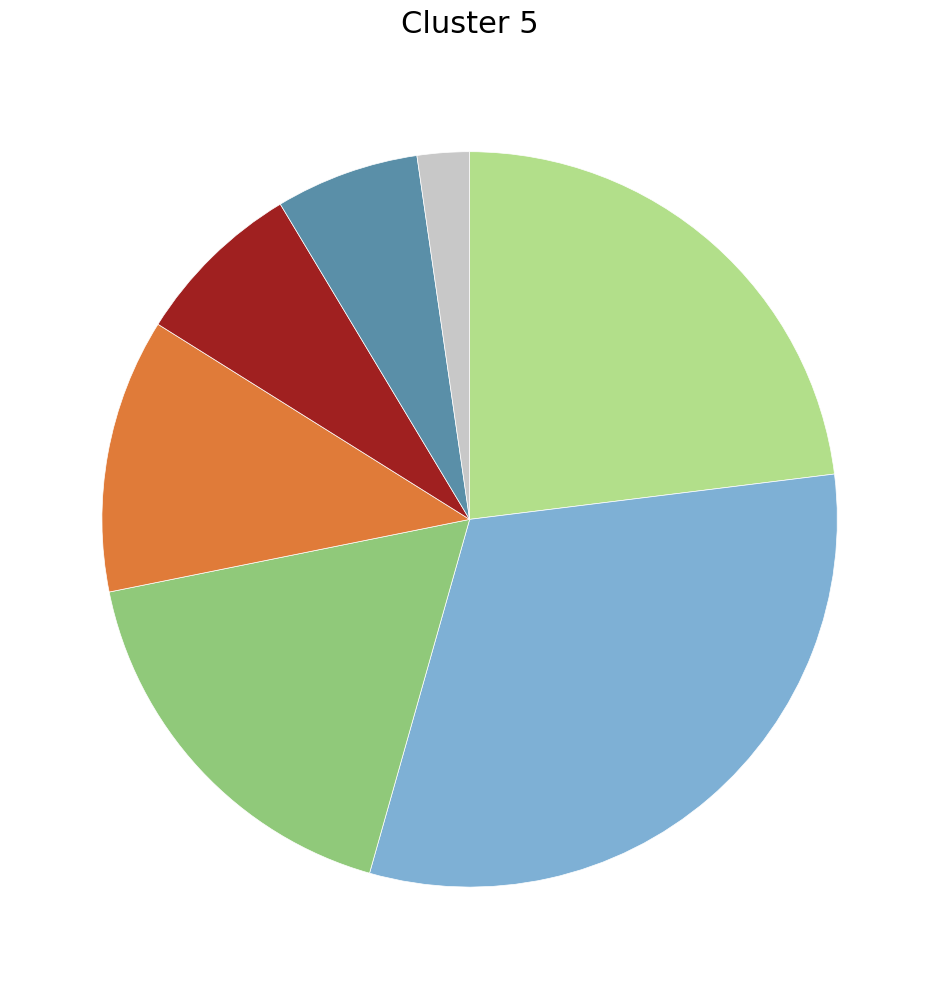

Does any single category account for the majority?

No